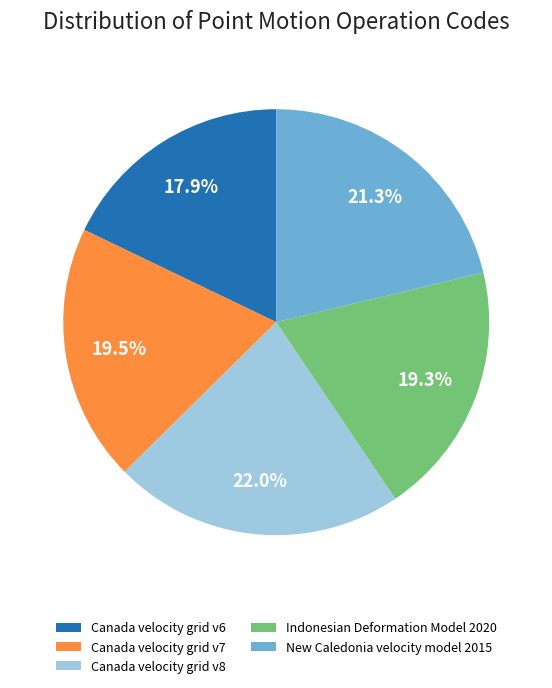

What percentage is the Indonesian Deformation Model 2020 slice, to the nearest percent?

19%